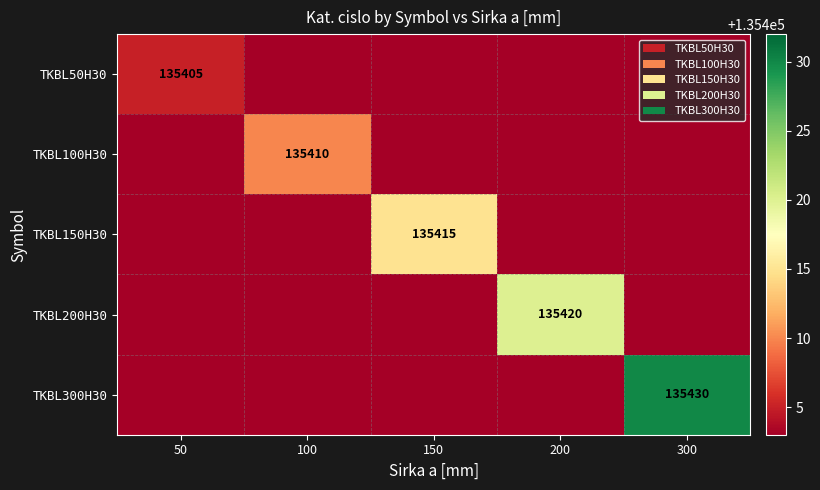

The value of TKBL100H30 at 100 is 74829. True or false?

False